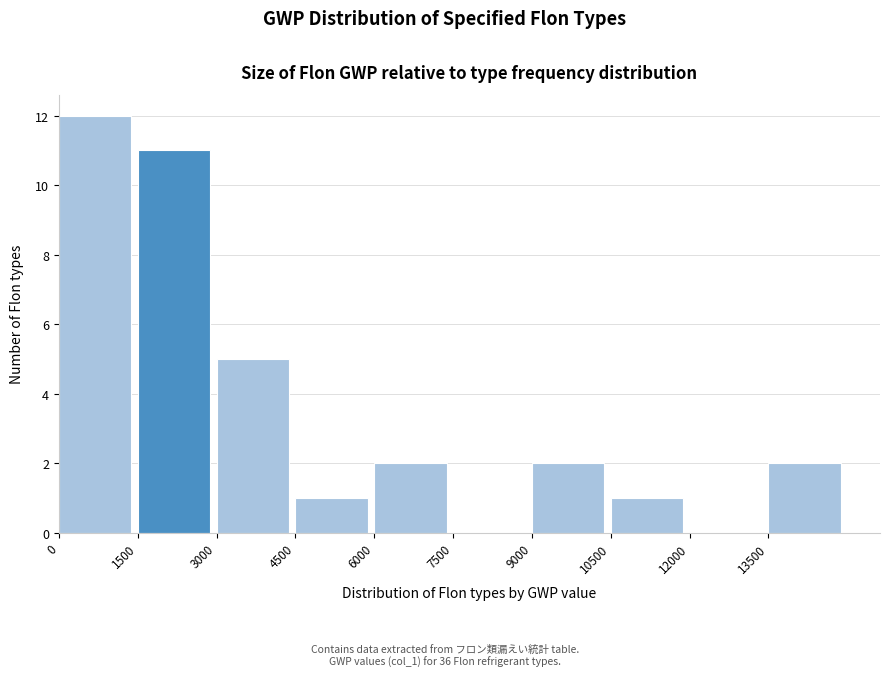

Reading left to right, list every bar in this chart as the range it spans on the x-axis followed by its height. Neither the bar edges nor the heights are printed on the chart, so give them approximately, as read against the axes.

0 to 1500: 12
1500 to 3000: 11
3000 to 4500: 5
4500 to 6000: 1
6000 to 7500: 2
7500 to 9000: 0
9000 to 10500: 2
10500 to 12000: 1
12000 to 13500: 0
13500 to 15000: 2